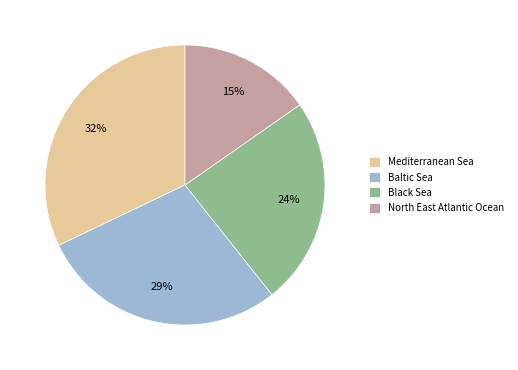

Combined, do North East Atlantic Ocean and Baltic Sea account for over 50%?

No